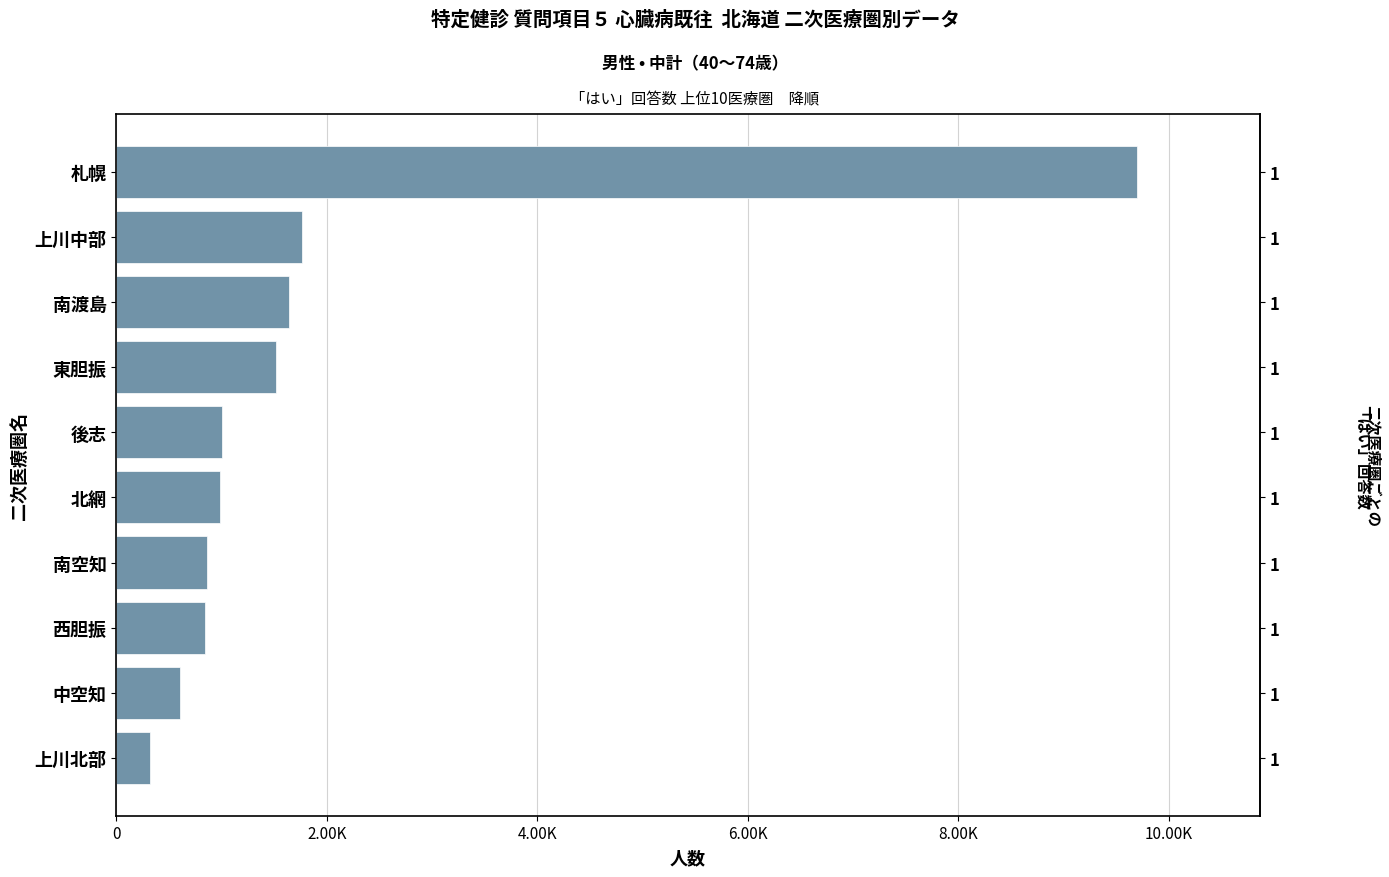

Reading left to right, list all the values displayed in this chart.

322	608	844	861	990	1000	1520	1646	1764	9704